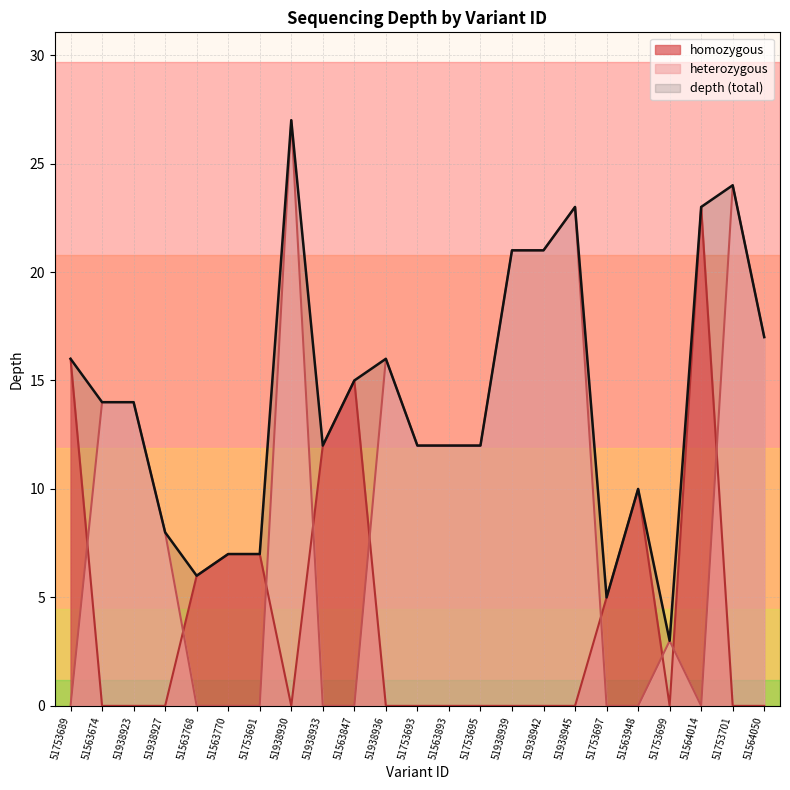

True or false: the data has more than 1 interior local peaks.

True